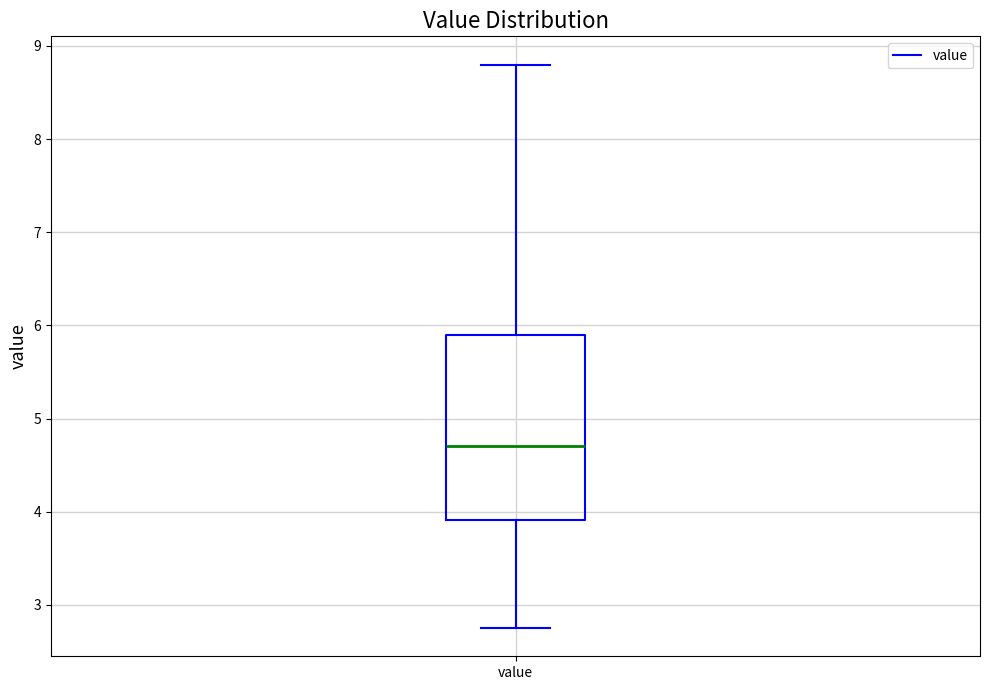

Where is the lower edge of the box for value on the y-axis? The values are not printed on the chart, so give them approximately, as read against the axis.

3.9